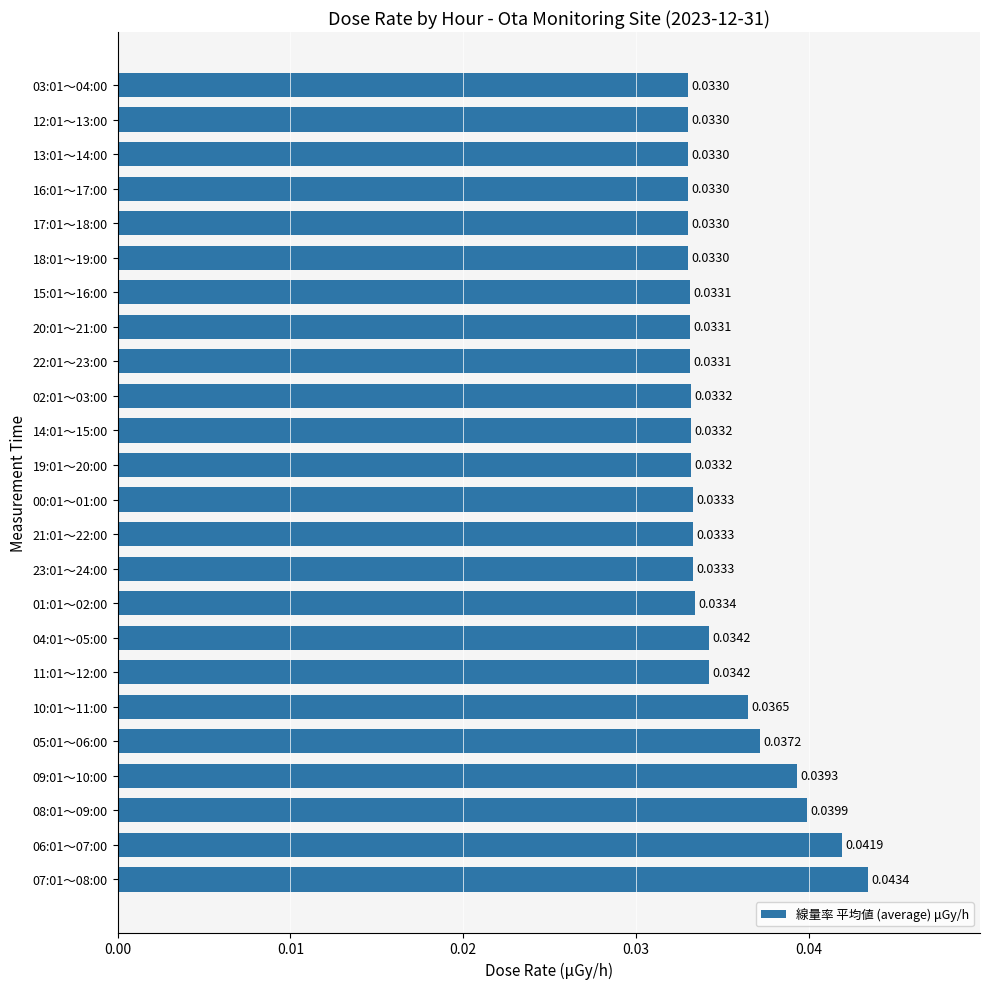

What is the sum of all values?

0.8